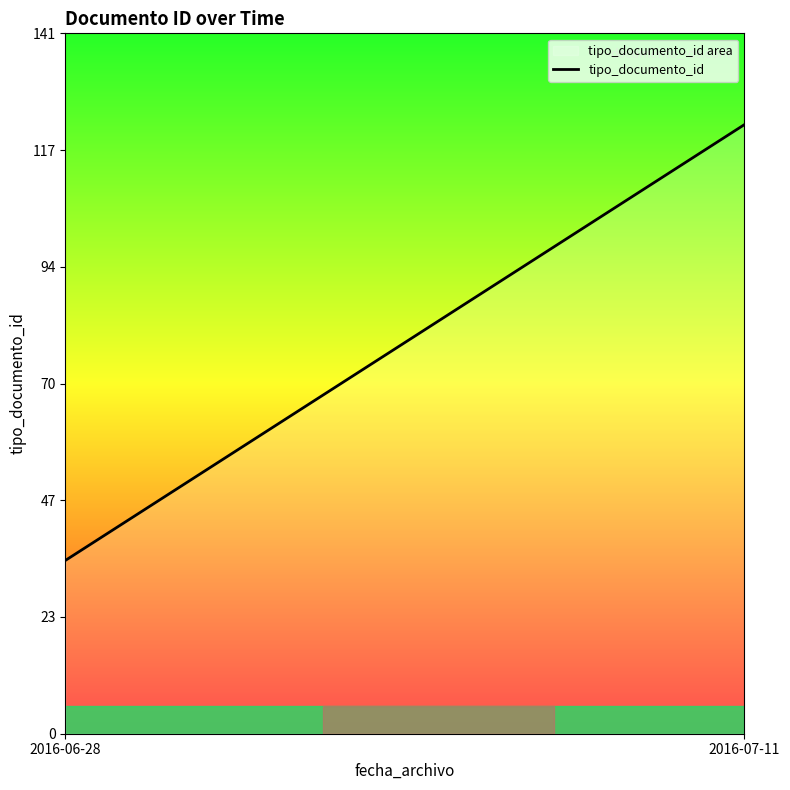

What is the difference between the maximum and minimum values?

88.0